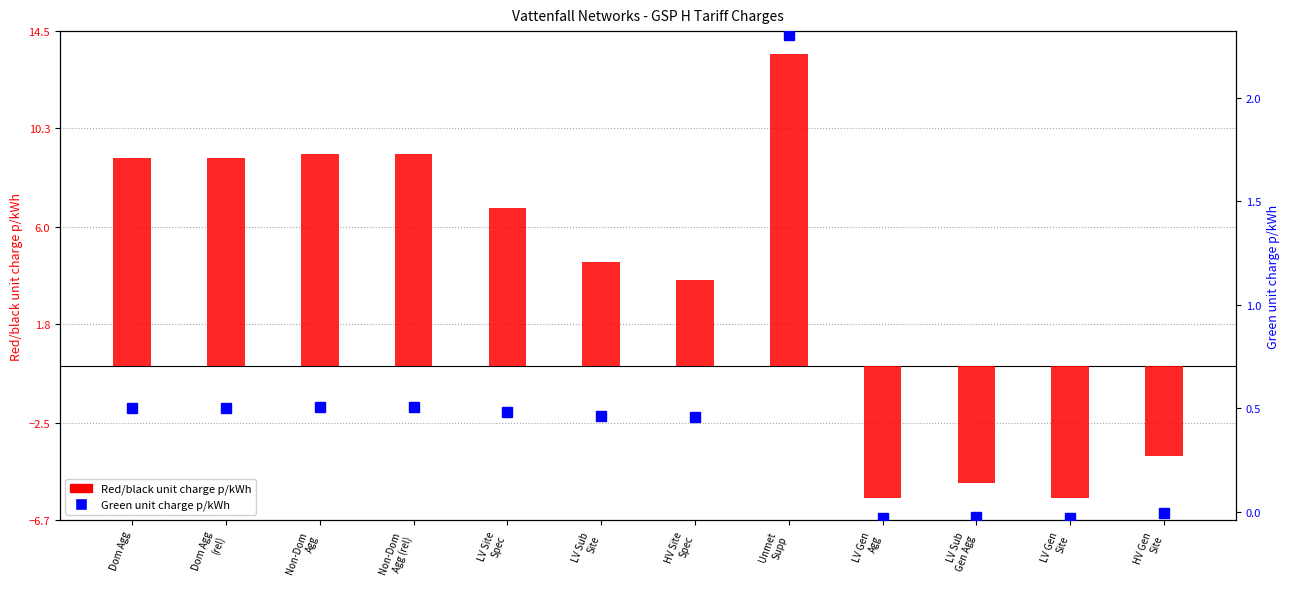

What is the average value of the Red/black unit charge p/kWh series?

3.7